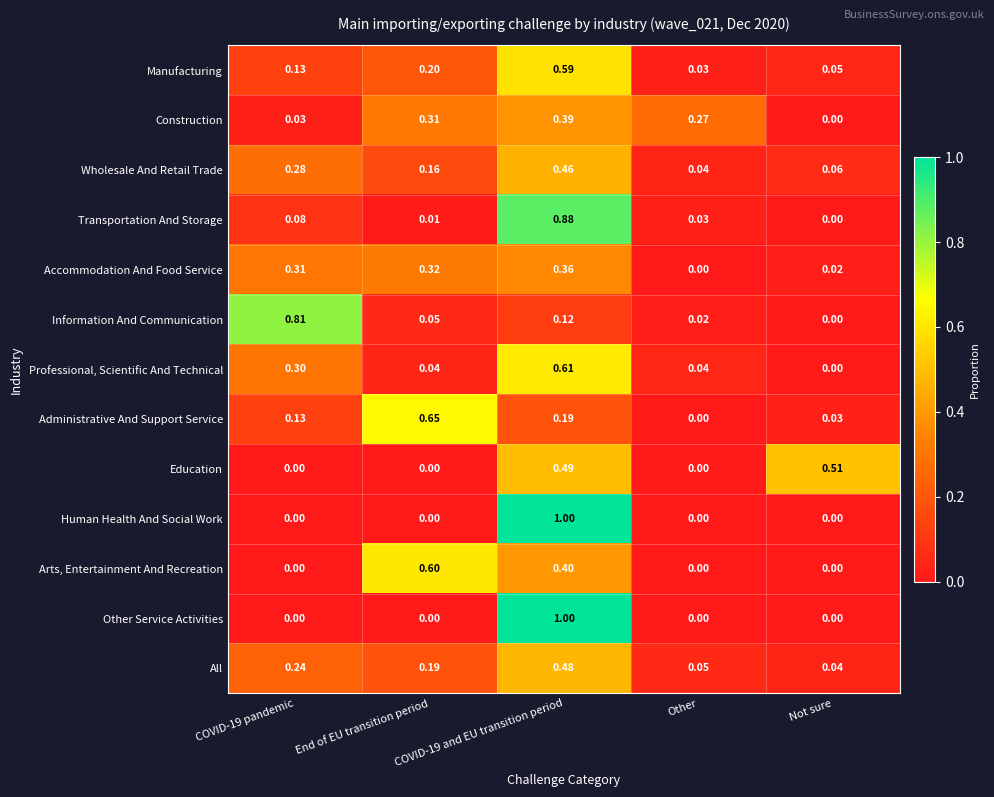

At which category does the chart reach its peak across all series?

COVID-19 and EU transition period